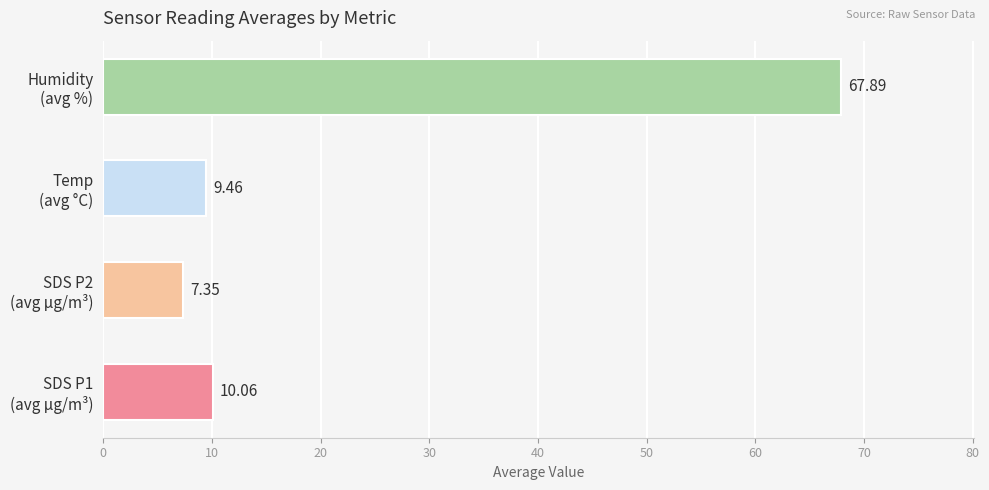

What is the difference between the maximum and second lowest values?

58.4